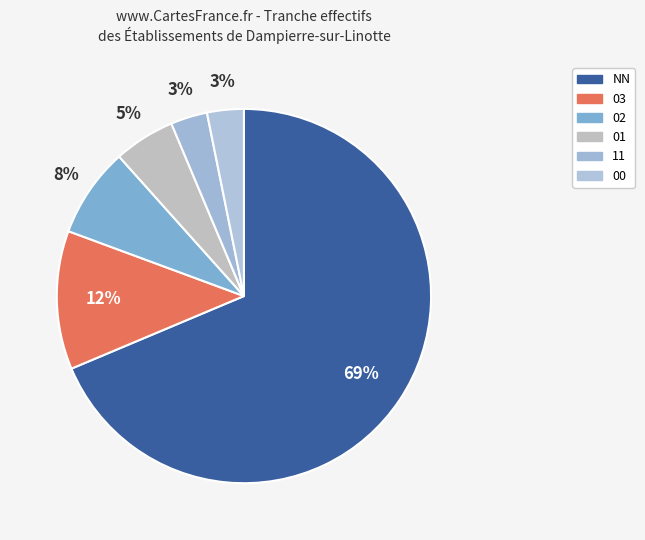

Which category has the biggest portion of the pie?

NN